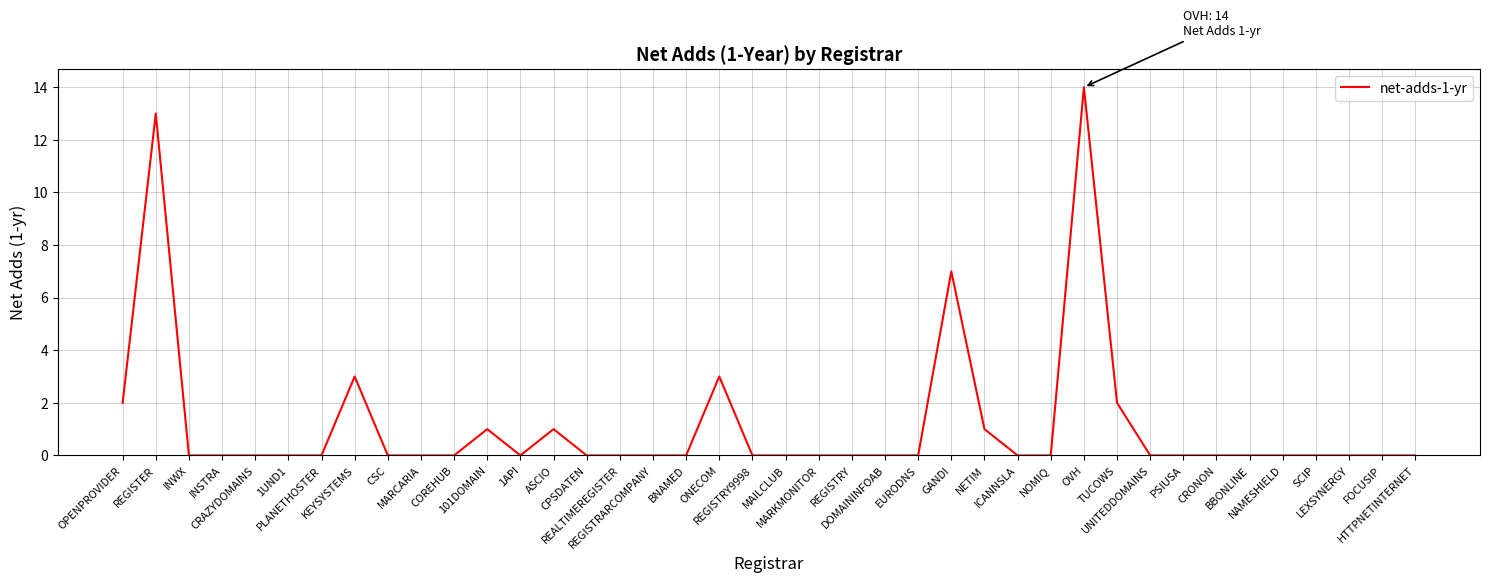

Does the chart have visible grid lines?

Yes